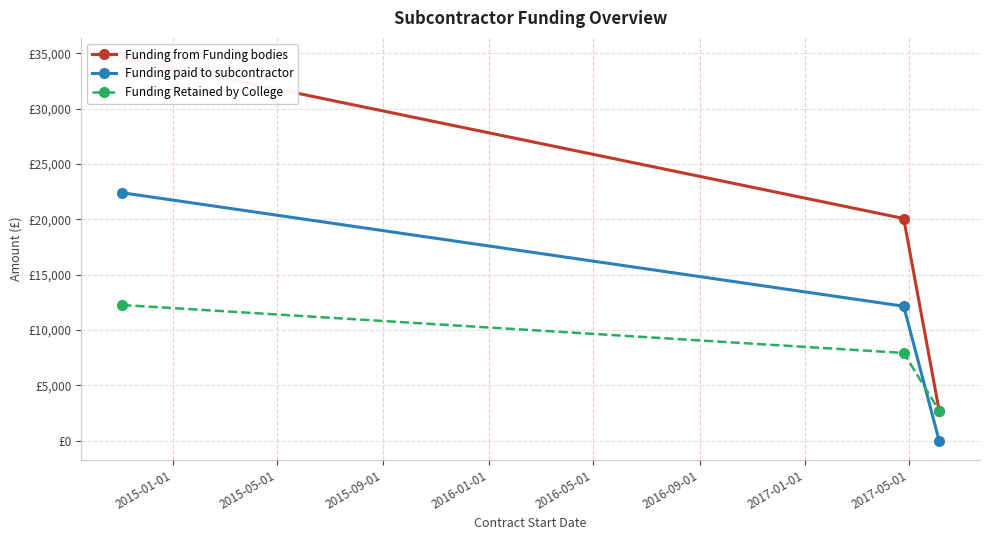

What is the value of the Funding Retained by College point at the 1st from the left?

12258.3